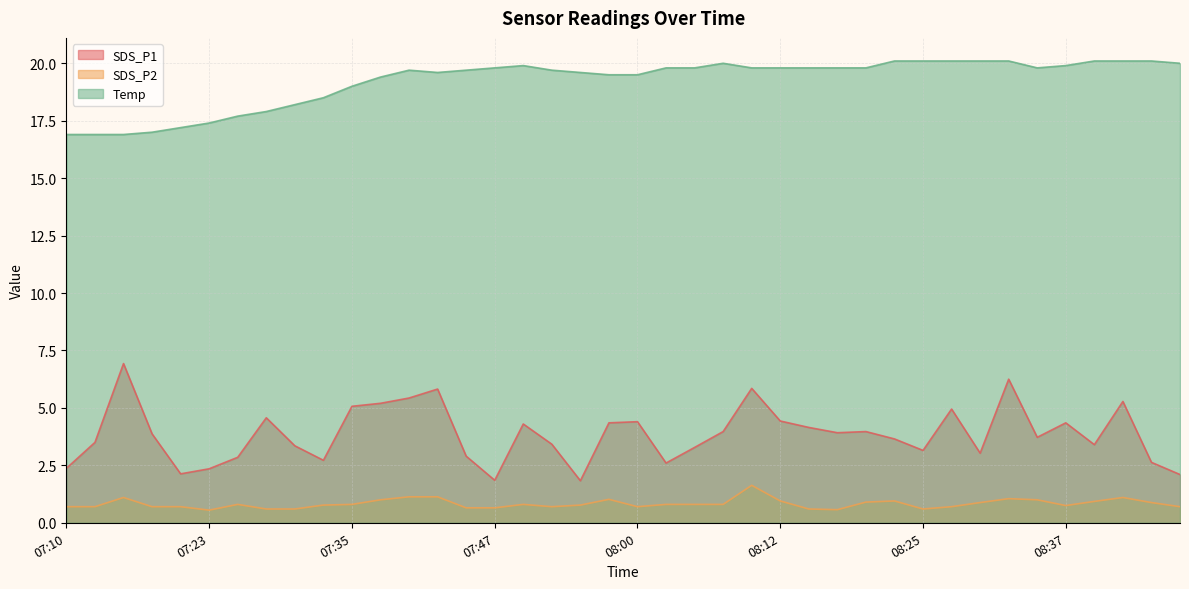

Rank the categories by Temp value from lowest to highest.

07:10, 07:13, 07:15, 07:18, 07:20, 07:23, 07:25, 07:28, 07:30, 07:33, 07:35, 07:38, 07:57, 08:00, 07:43, 07:55, 07:40, 07:45, 07:52, 07:47, 08:02, 08:05, 08:10, 08:12, 08:15, 08:17, 08:20, 08:35, 07:50, 08:37, 08:07, 08:47, 08:22, 08:25, 08:27, 08:30, 08:32, 08:39, 08:42, 08:44